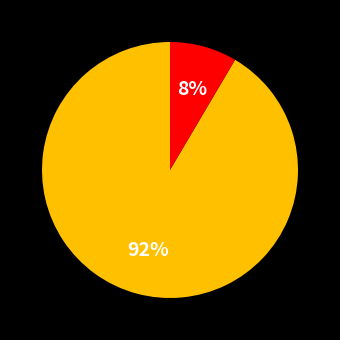

Does any single category account for the majority?

Yes